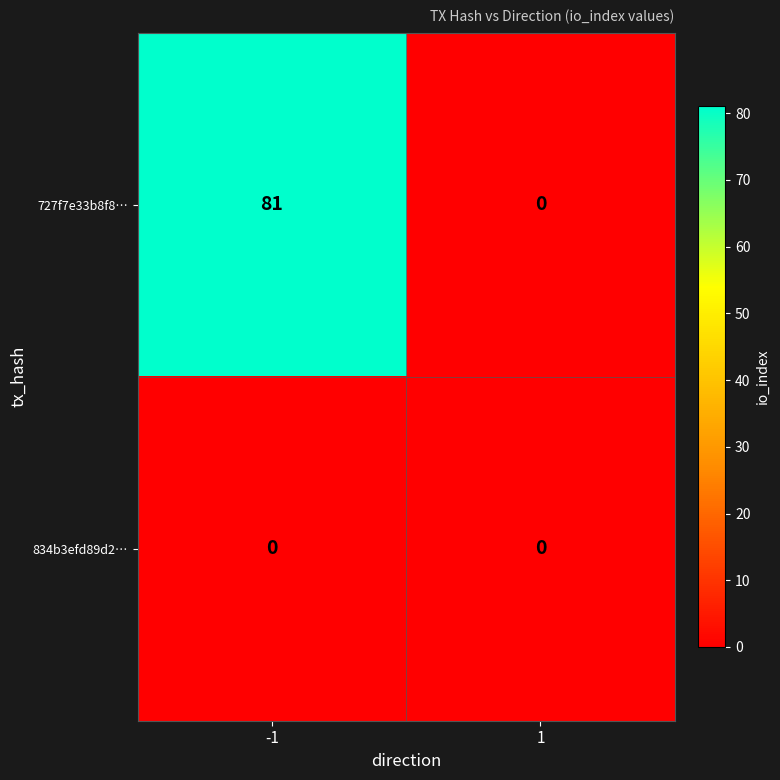

What is the maximum value shown in the chart?

81